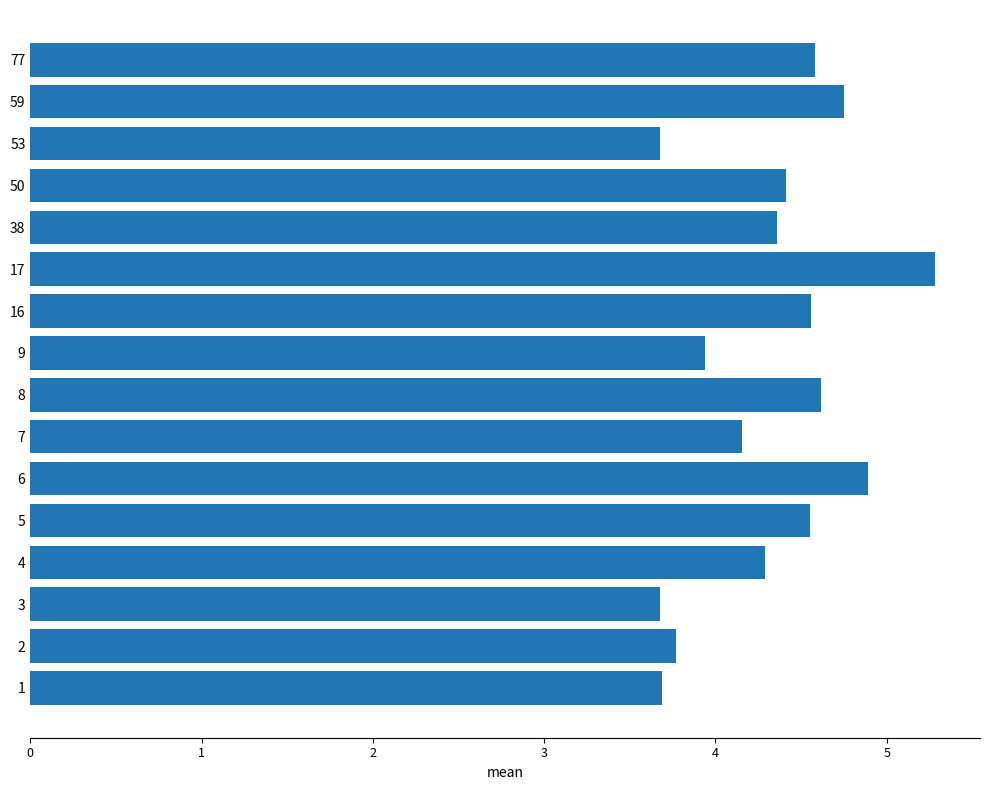

Which label corresponds to the largest value in the chart?

17